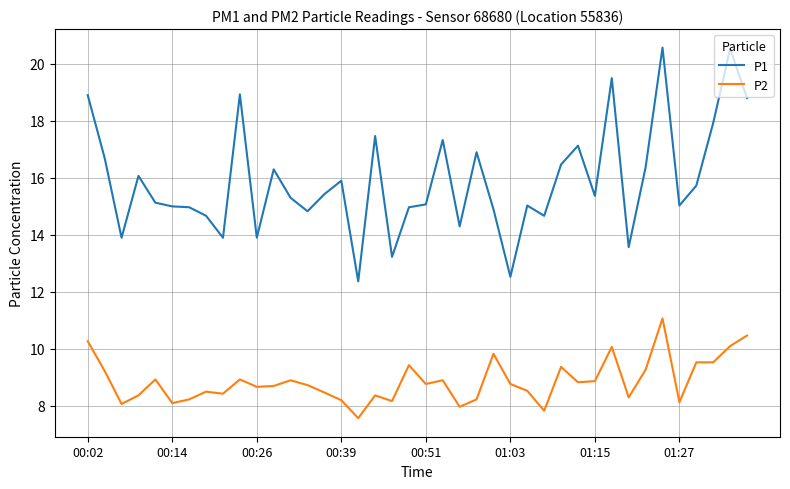

Which series has the widest spread of values?

P1